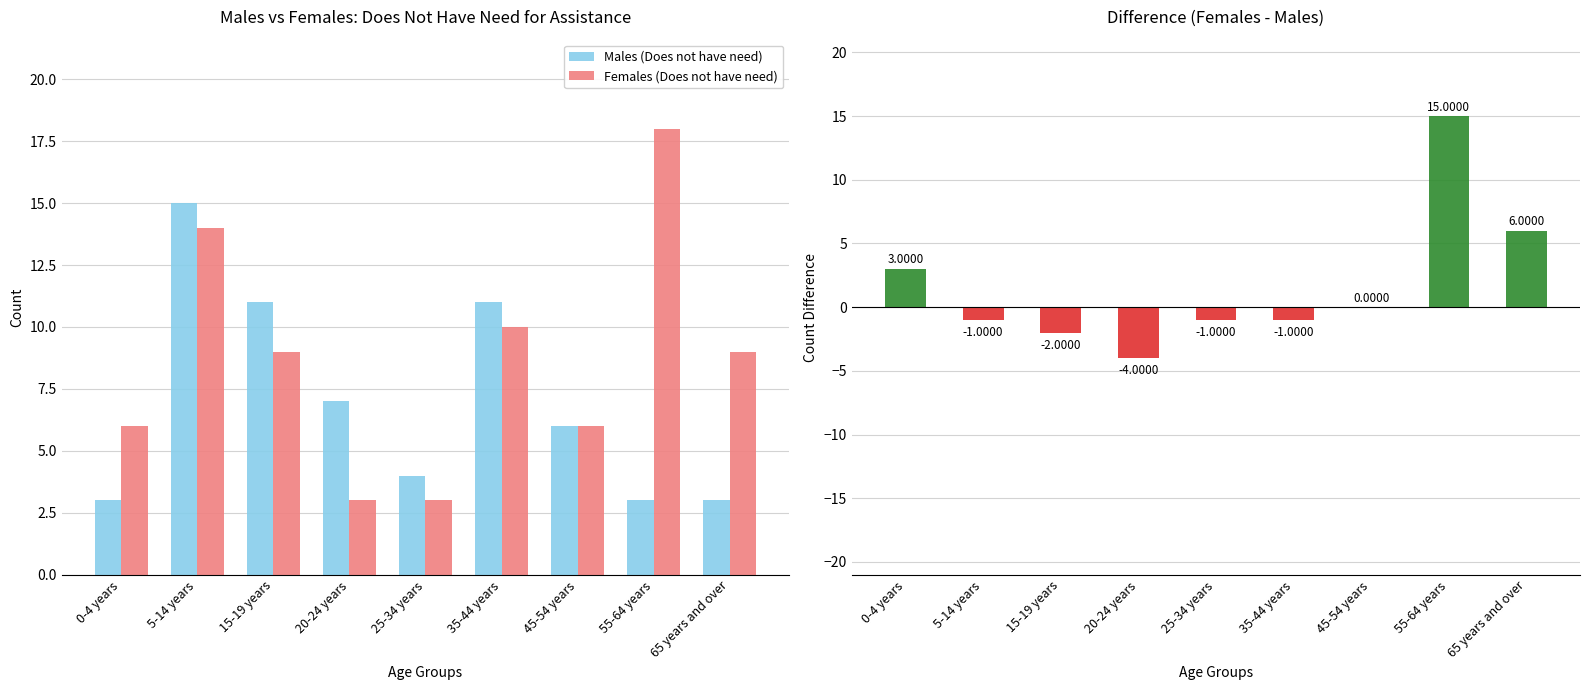

Between 25-34 years and 45-54 years, which series saw the biggest shift?

Females (Does not have need)